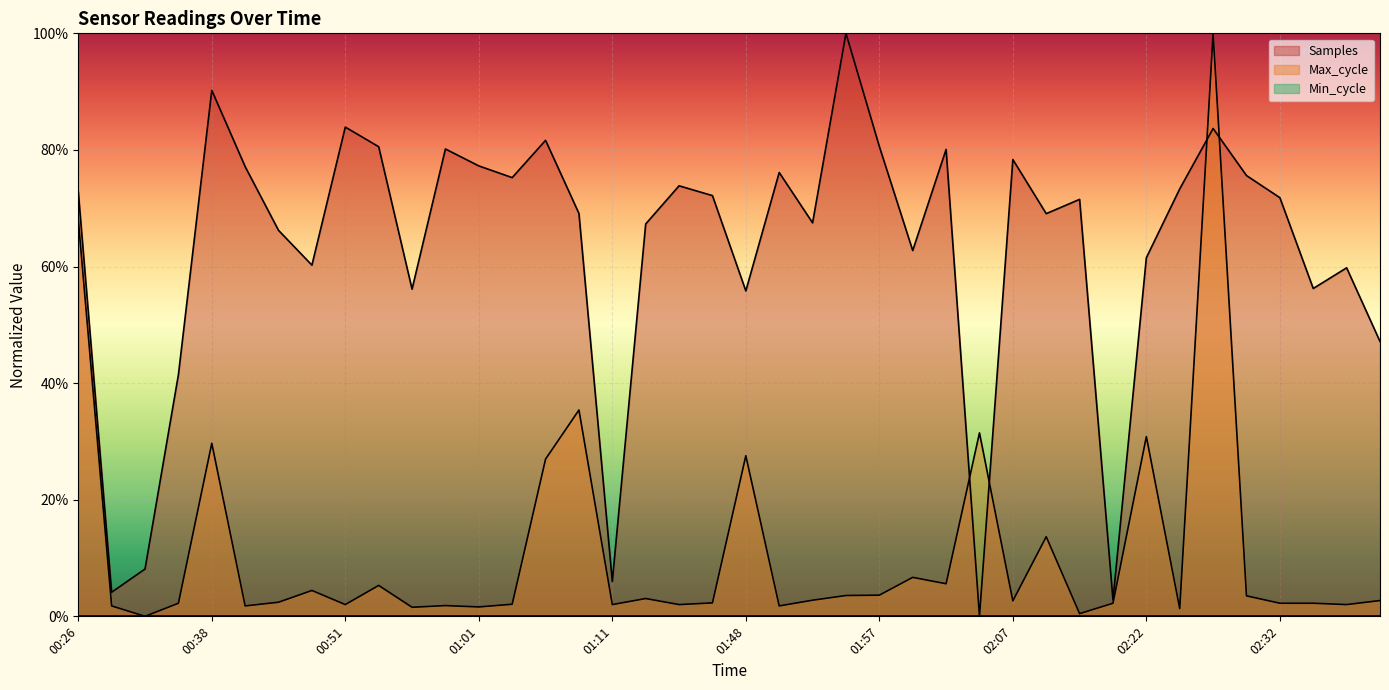

The value of Max_cycle at 02:25 is 0.0. True or false?

True